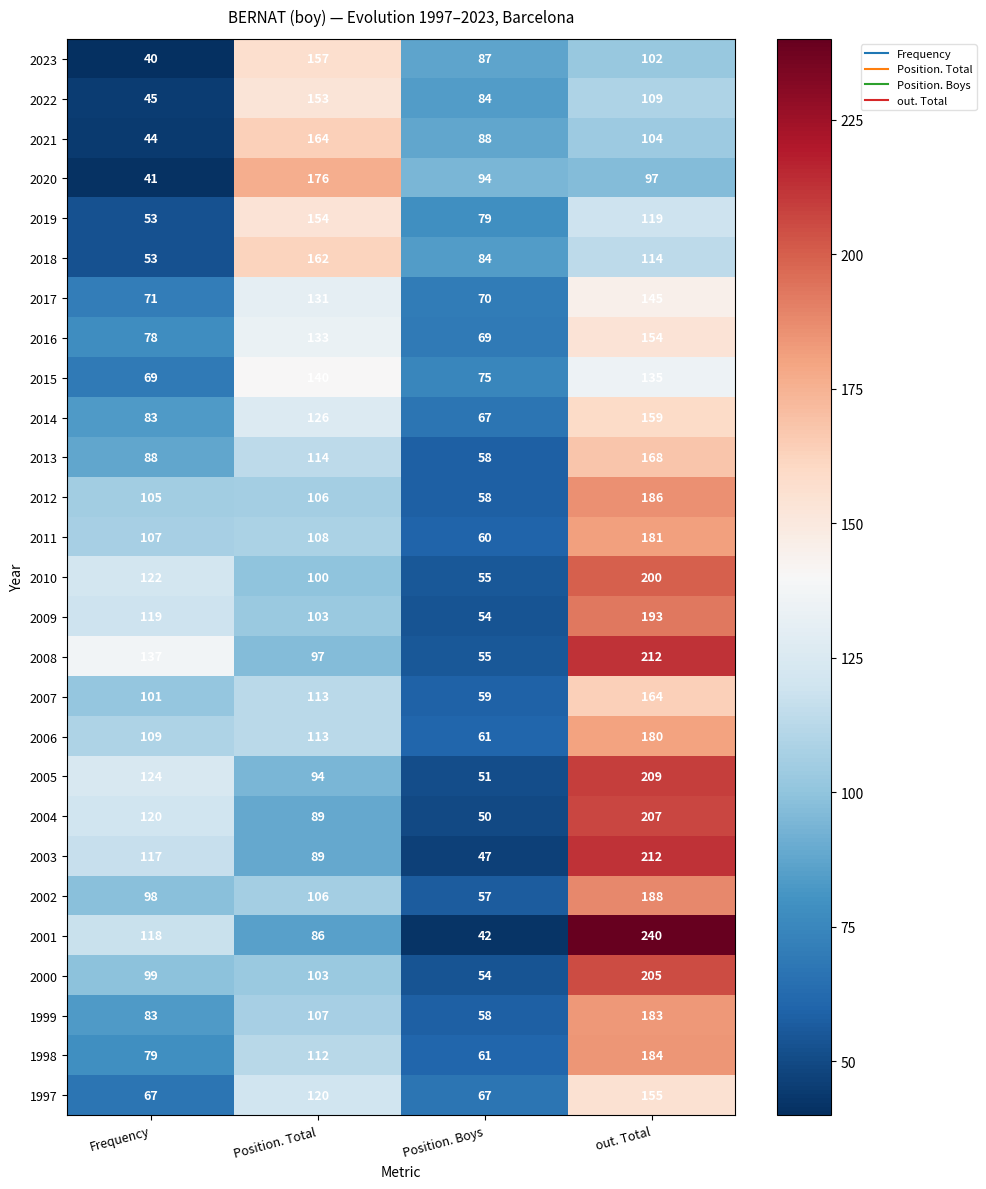

What is the sum of all 2015 values?

419